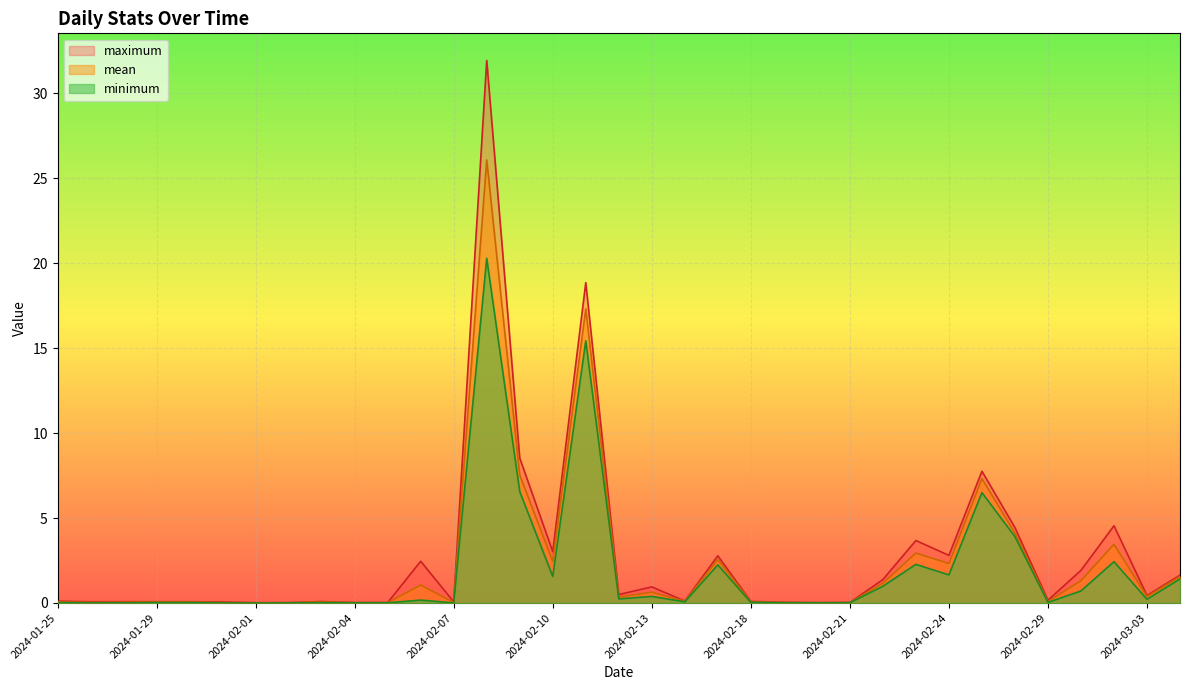

How many interior local peaks does the mean series have?

10